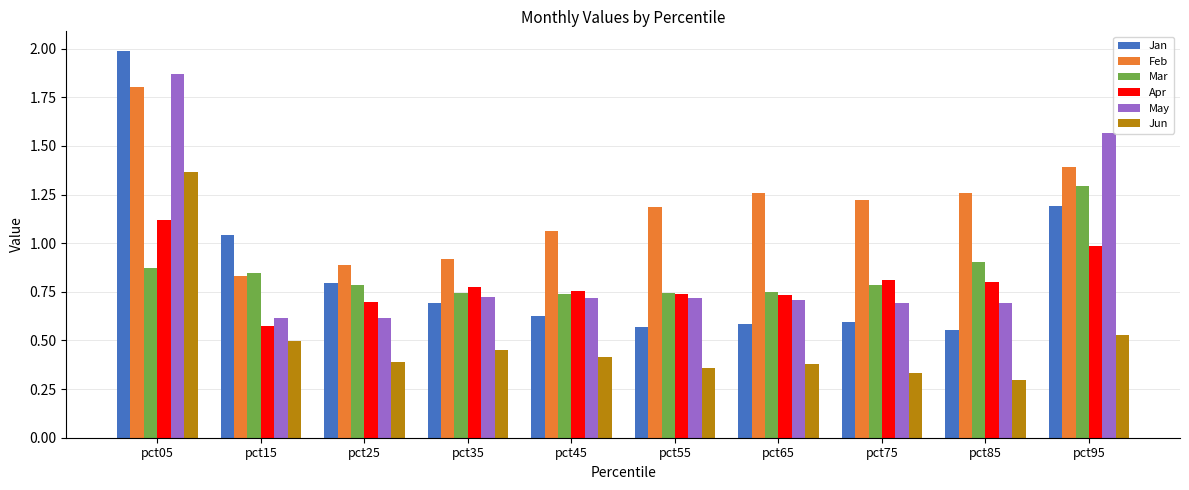

How many distinct data groups are displayed?

6